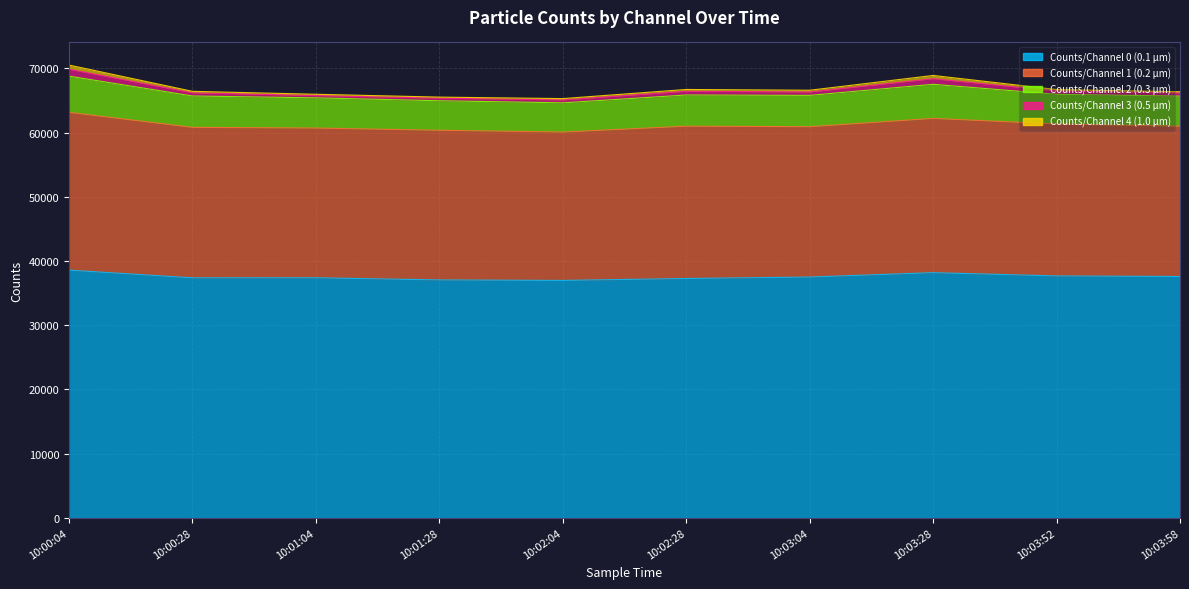

True or false: Counts/Channel 0 (0.1 µm) and Counts/Channel 4 (1.0 µm) cross at least once.

False